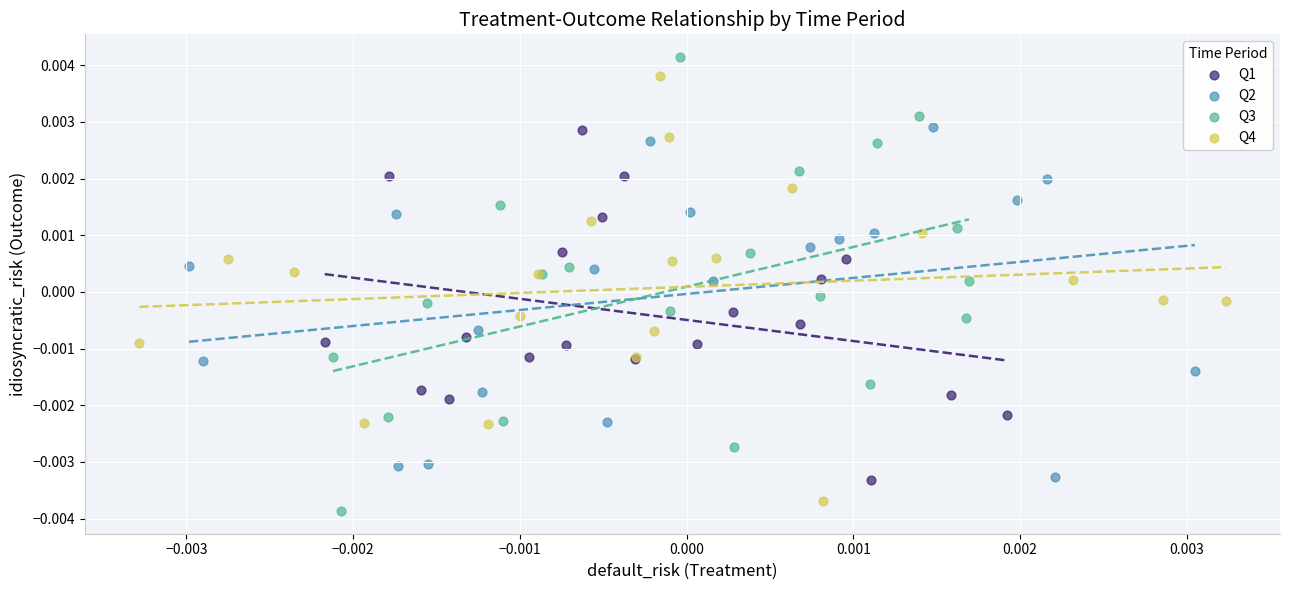

Which series has the widest spread of Y values?

Q3